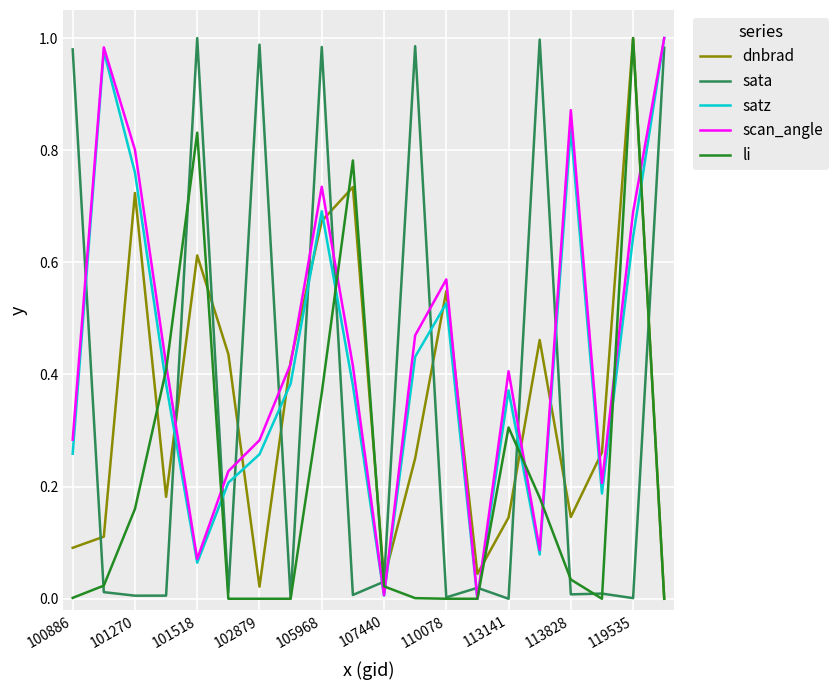

Reading right to left, extract all data points from this chart.

dnbrad: 0.0	1.0	0.3	0.1	0.5	0.1	0.0	0.5	0.3	0.0	0.7	0.7	0.4	0.0	0.4	0.6	0.2	0.7	0.1	0.1
sata: 1.0	0.0	0.0	0.0	1.0	0.0	0.0	0.0	1.0	0.0	0.0	1.0	0.0	1.0	0.0	1.0	0.0	0.0	0.0	1.0
satz: 1.0	0.6	0.2	0.8	0.1	0.4	0.0	0.5	0.4	0.0	0.4	0.7	0.4	0.3	0.2	0.1	0.4	0.8	1.0	0.3
scan_angle: 1.0	0.7	0.2	0.9	0.1	0.4	0.0	0.6	0.5	0.0	0.4	0.7	0.4	0.3	0.2	0.1	0.4	0.8	1.0	0.3
li: 0.0	1.0	0.0	0.0	0.2	0.3	0.0	0.0	0.0	0.0	0.8	0.4	0.0	0.0	0.0	0.8	0.4	0.2	0.0	0.0